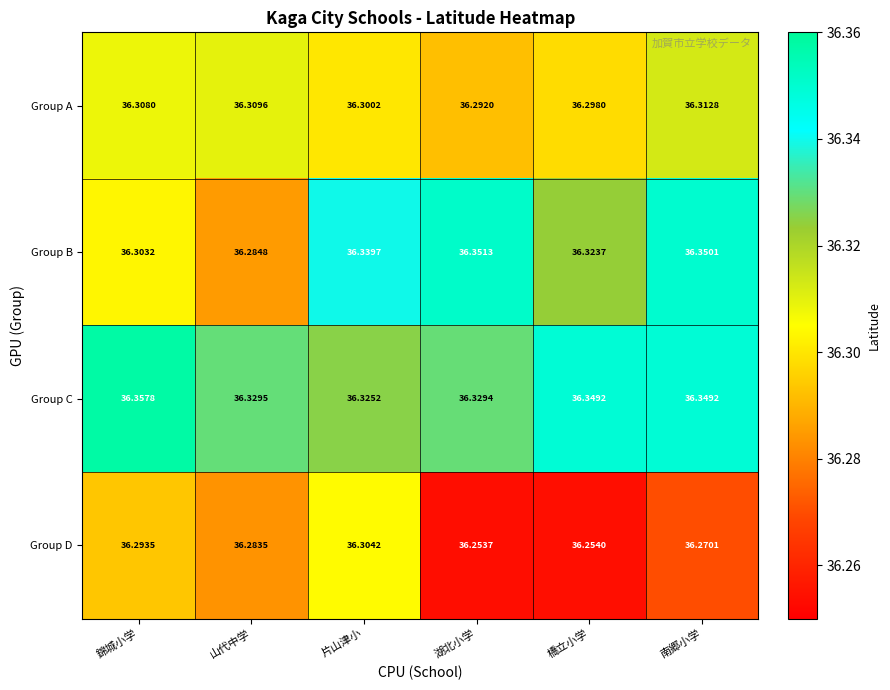

At which category does the chart reach its minimum across all series?

湖北小学